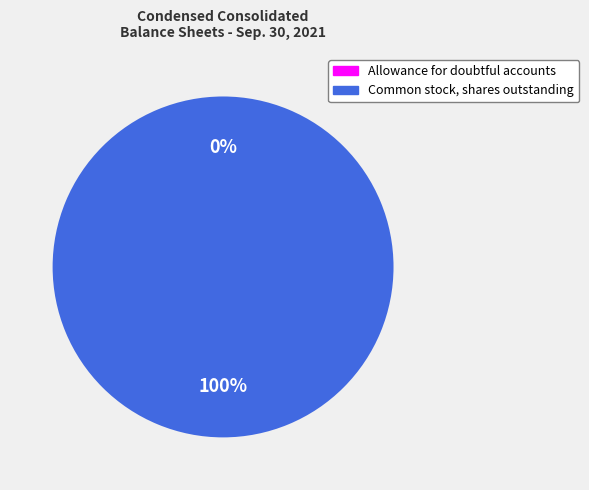

True or false: Common stock, shares outstanding accounts for 100% of the total.

True